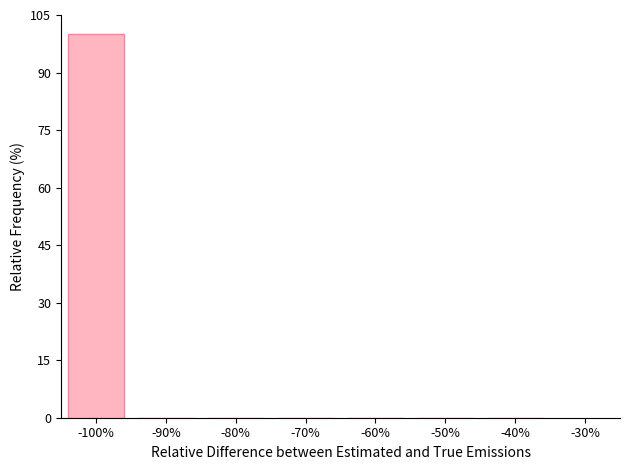

Reading left to right, transcribe this chart: for each bar, give the range it covers on the x-axis and its height. The values are not printed on the chart, so give them approximately, as read against the axis.

-105 to -95: 100
-95 to -85: 0
-85 to -75: 0
-75 to -65: 0
-65 to -55: 0
-55 to -45: 0
-45 to -35: 0